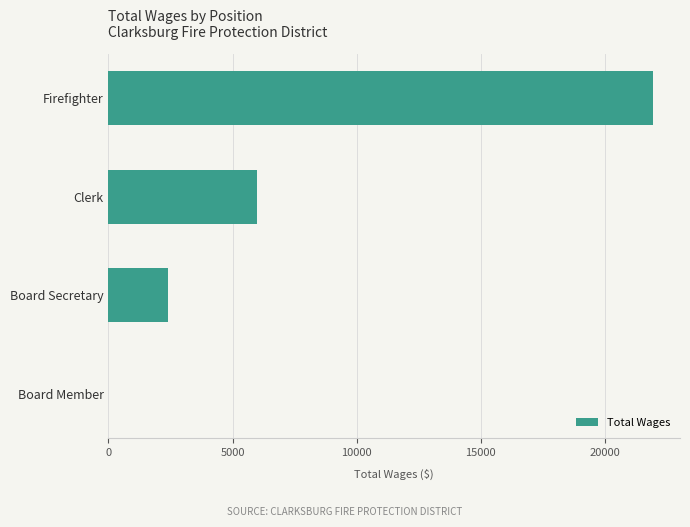

What is the approximate value at Clerk?

6000